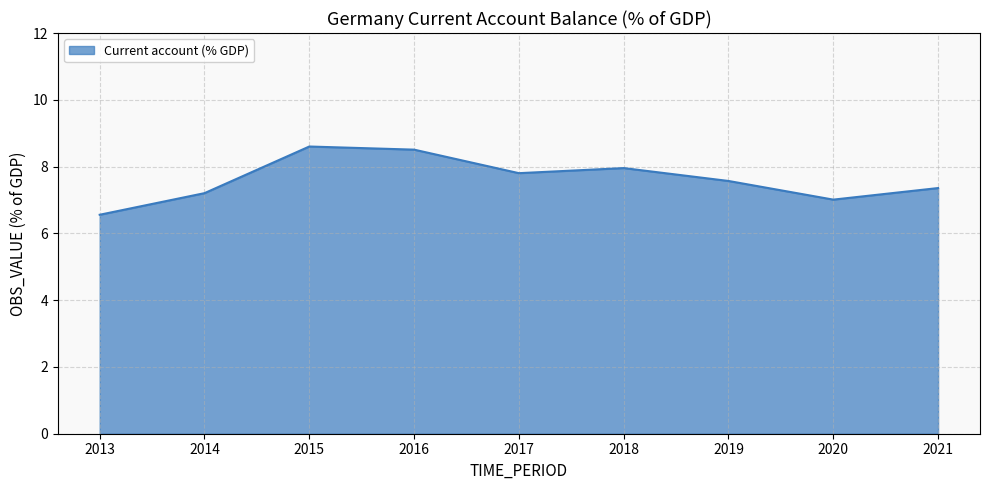

What is the difference between the maximum and minimum values?

2.0